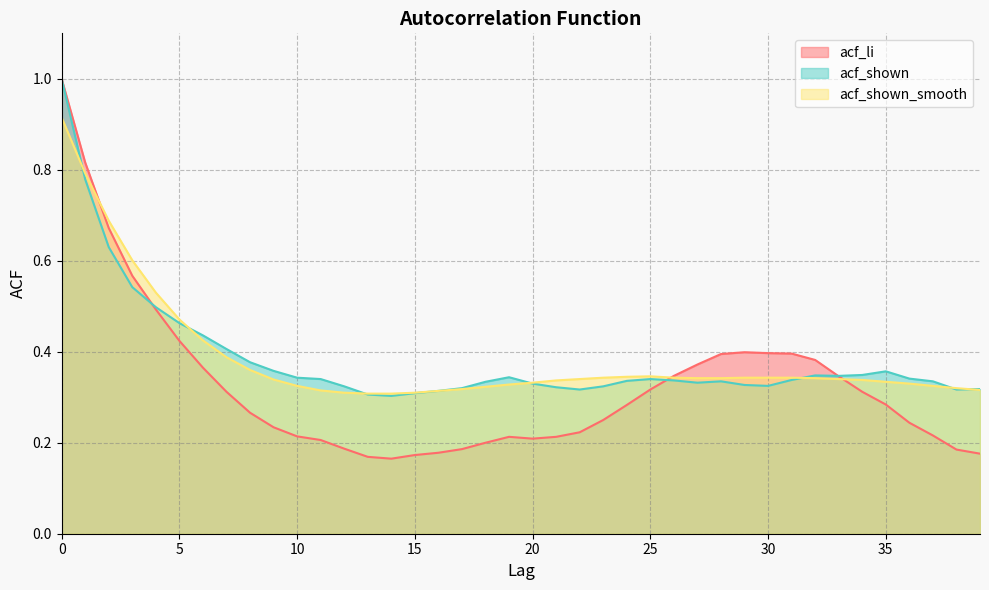

How many interior local valleys does the acf_shown series have?

6